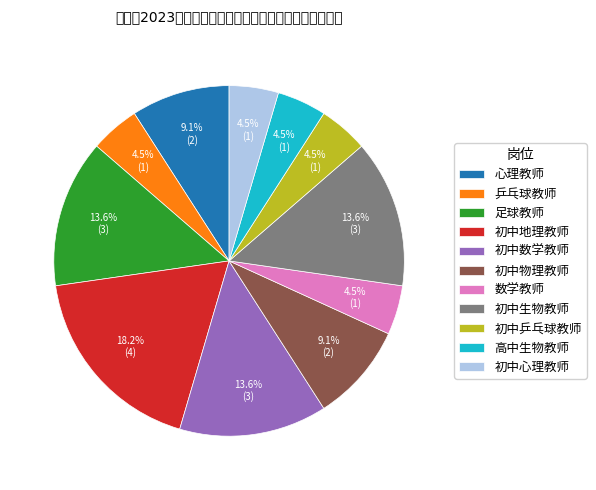

Which has a higher value, 乒乓球教师 or 足球教师?

足球教师